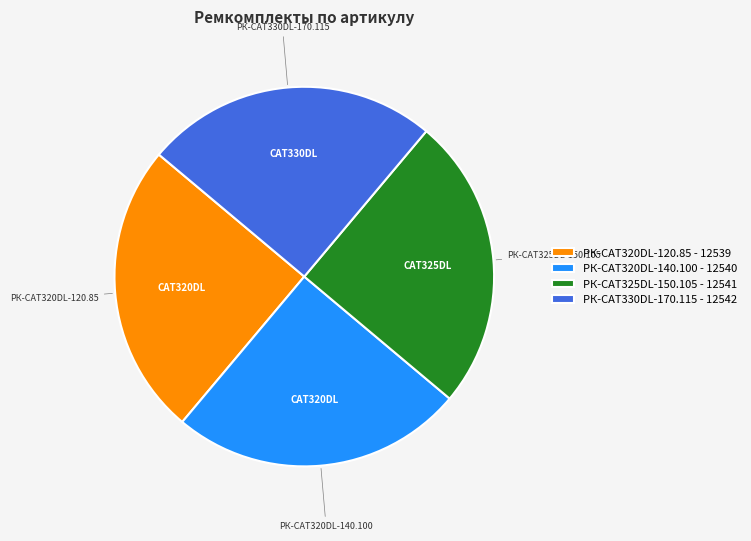

What is the ratio of the value at РК-CAT320DL-120.85 - 12539 to the value at РК-CAT330DL-170.115 - 12542?

1.0